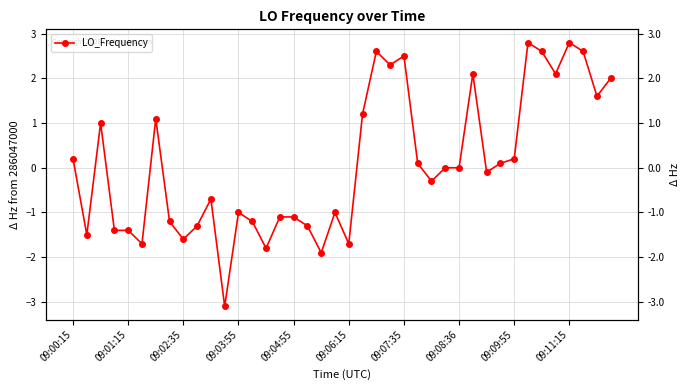

How many interior local valleys (lower than both neighbors) does the data have?

12